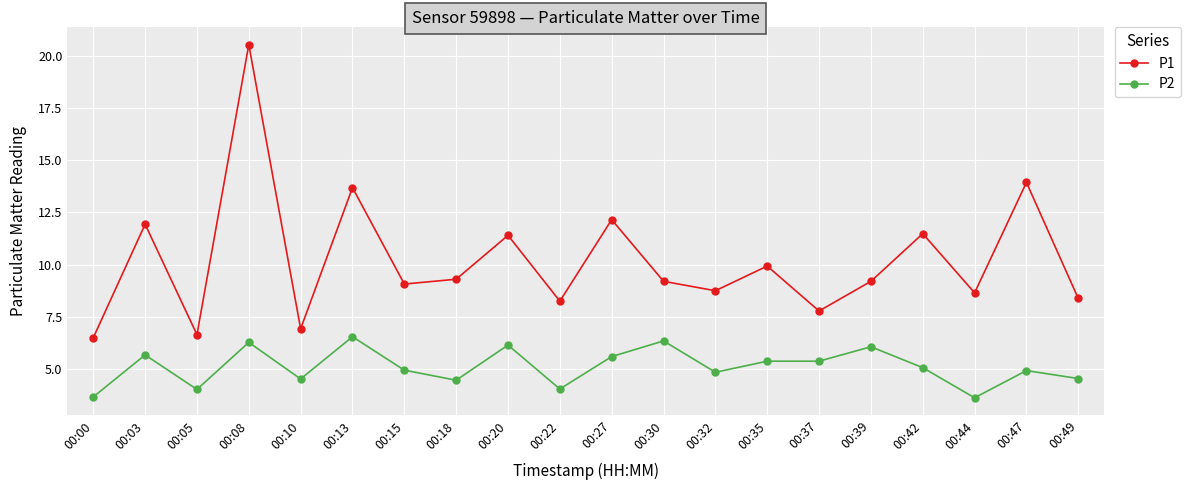

What is the value of the P1 point at the 20th from the left?

8.4